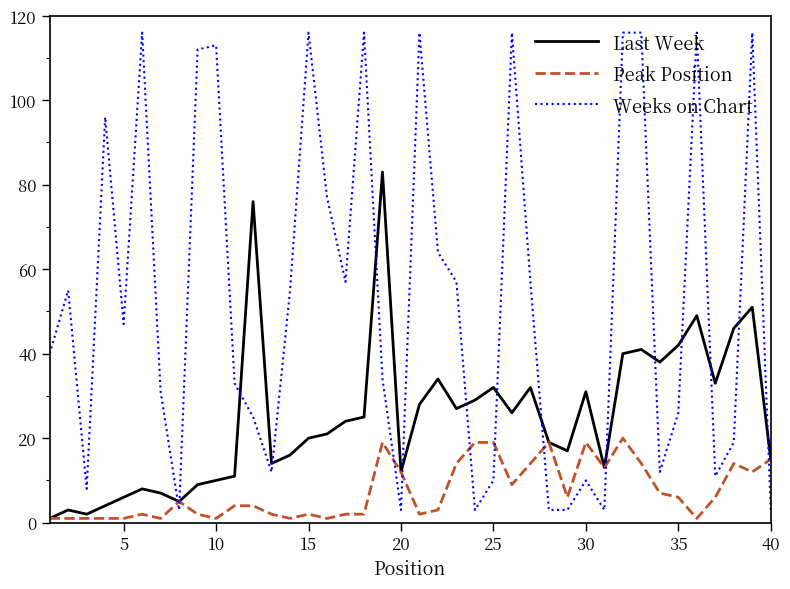

What is the greatest value displayed?

116